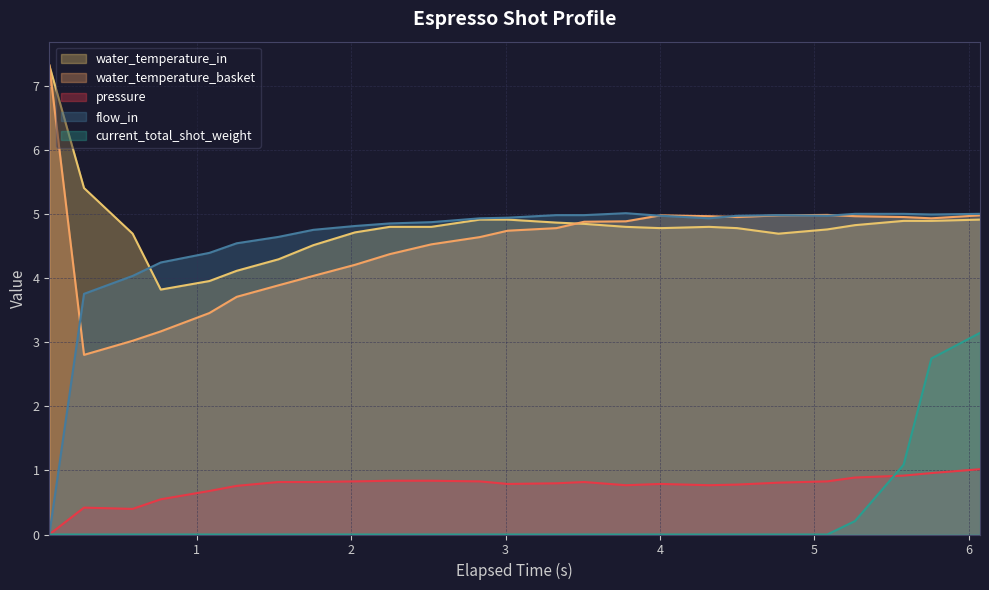

Reading right to left, what are all the values shown in this chart?

pressure: 1.0	1.0	0.9	0.9	0.8	0.8	0.8	0.8	0.8	0.8	0.8	0.8	0.8	0.8	0.8	0.8	0.8	0.8	0.8	0.8	0.7	0.6	0.4	0.4	0.0
flow_in: 5.0	5.0	5.0	5.0	5.0	5.0	5.0	4.9	5.0	5.0	5.0	5.0	5.0	4.9	4.9	4.9	4.8	4.8	4.7	4.5	4.4	4.2	4.0	3.8	0.0
current_total_shot_weight: 3.1	2.8	1.1	0.2	0.0	0.0	0.0	0.0	0.0	0.0	0.0	0.0	0.0	0.0	0.0	0.0	0.0	0.0	0.0	0.0	0.0	0.0	0.0	0.0	0.0
water_temperature_in: 4.9	4.9	4.9	4.8	4.8	4.7	4.8	4.8	4.8	4.8	4.9	4.9	4.9	4.9	4.8	4.8	4.7	4.5	4.3	4.1	4.0	3.8	4.7	5.4	7.3
water_temperature_basket: 5.0	4.9	5.0	5.0	5.0	5.0	5.0	5.0	5.0	4.9	4.9	4.8	4.7	4.6	4.5	4.4	4.2	4.0	3.9	3.7	3.5	3.2	3.0	2.8	7.3